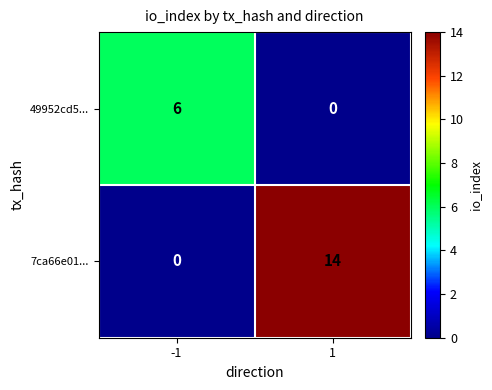

Rank the series at 1 from highest to lowest value.

7ca66e01..., 49952cd5...